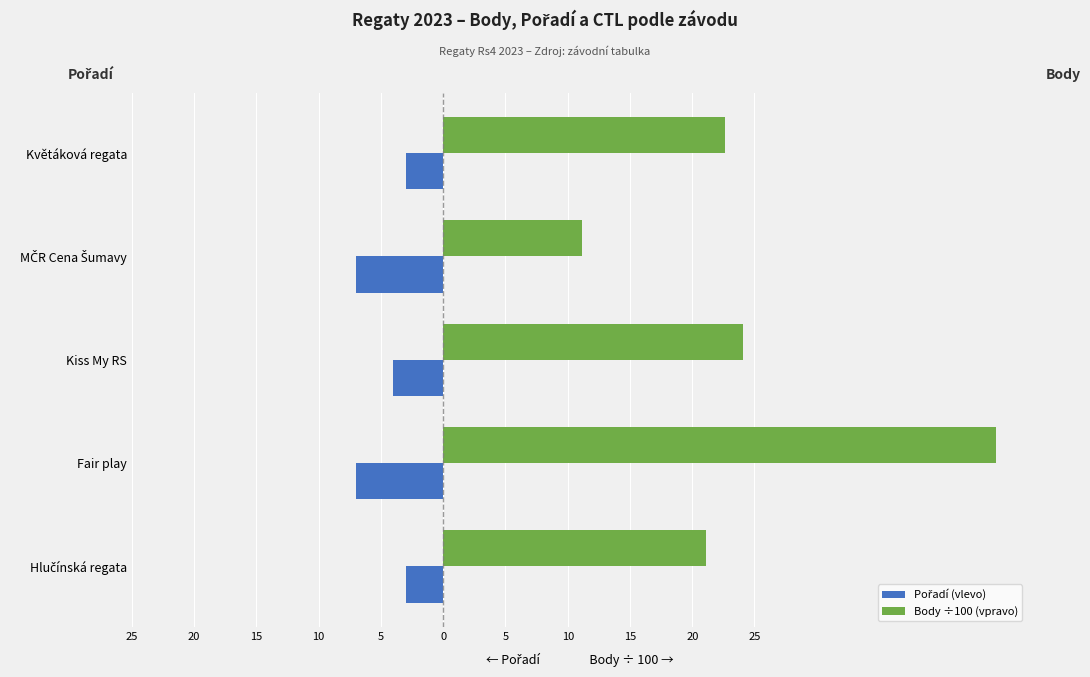

How many values in the Body ÷100 (vpravo) series exceed 22?

3